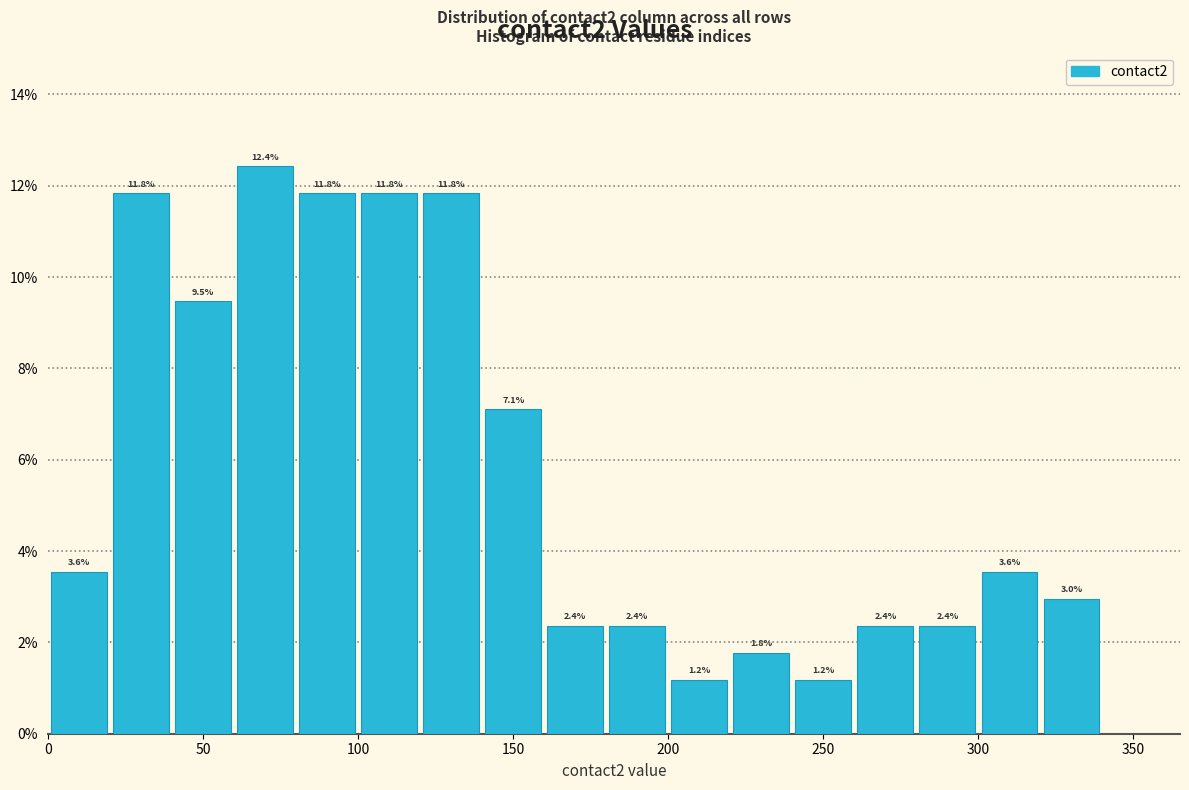

Reading left to right, transcribe this chart: for each bar, give the range it covers on the x-axis and its height.

0 to 20: 3.6
20 to 40: 11.8
40 to 60: 9.5
60 to 80: 12.4
80 to 100: 11.8
100 to 120: 11.8
120 to 140: 11.8
140 to 160: 7.1
160 to 180: 2.4
180 to 200: 2.4
200 to 220: 1.2
220 to 240: 1.8
240 to 260: 1.2
260 to 280: 2.4
280 to 300: 2.4
300 to 320: 3.6
320 to 340: 3.0